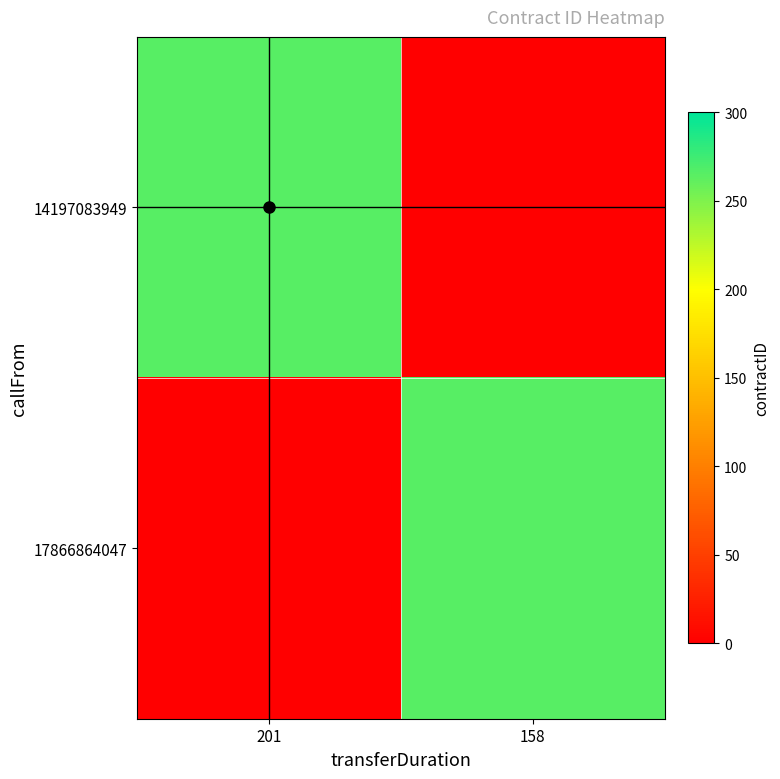

What is the total value across all series at 158?

266